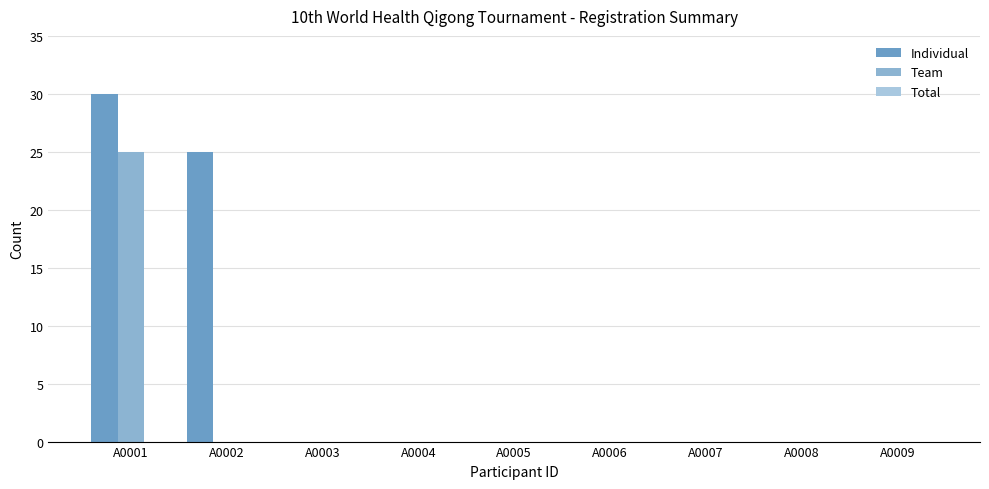

Reading left to right, extract all data points from this chart.

Individual: 30	25	0	0	0	0	0	0	0
Team: 25	0	0	0	0	0	0	0	0
Total: 0	0	0	0	0	0	0	0	0